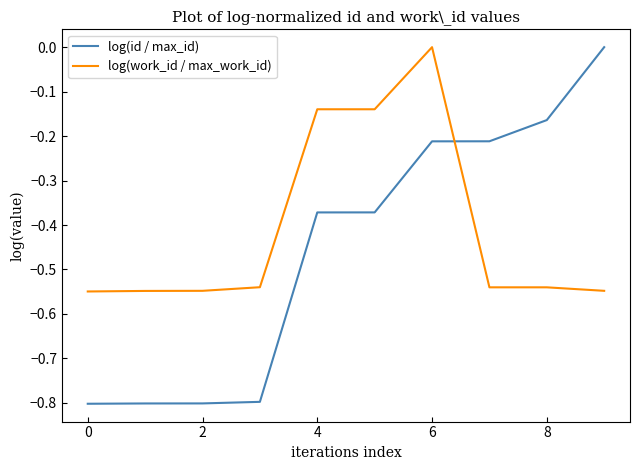

True or false: log(work_id / max_work_id) and log(id / max_id) cross at least once.

True